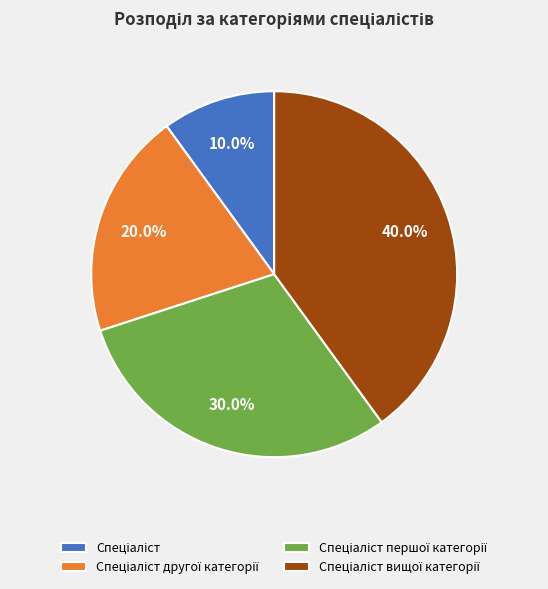

Does any single category account for the majority?

No